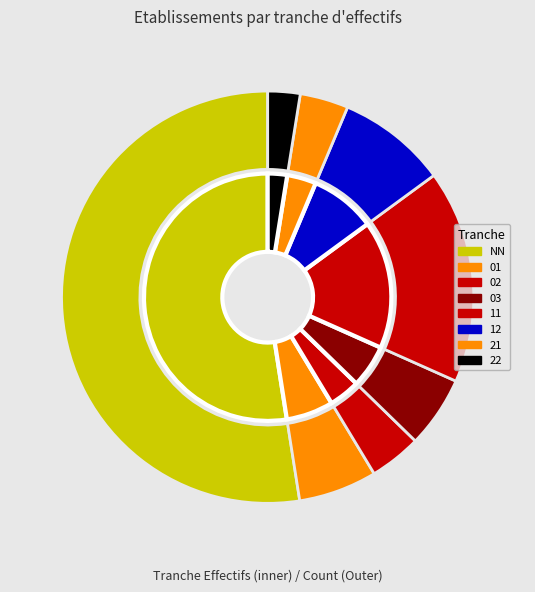

Count the number of slices in the pie.

9